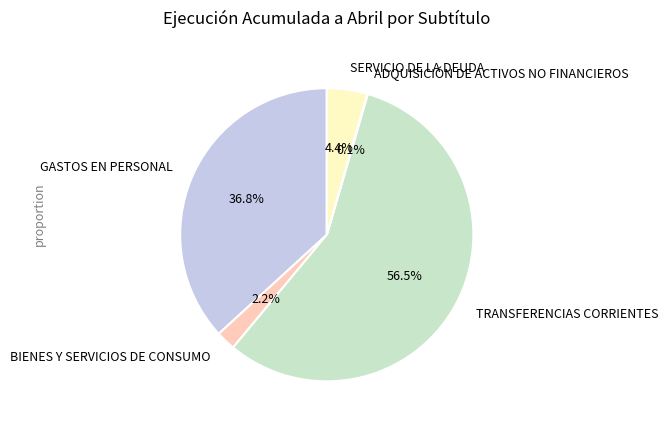

Is there a majority slice in this chart?

Yes